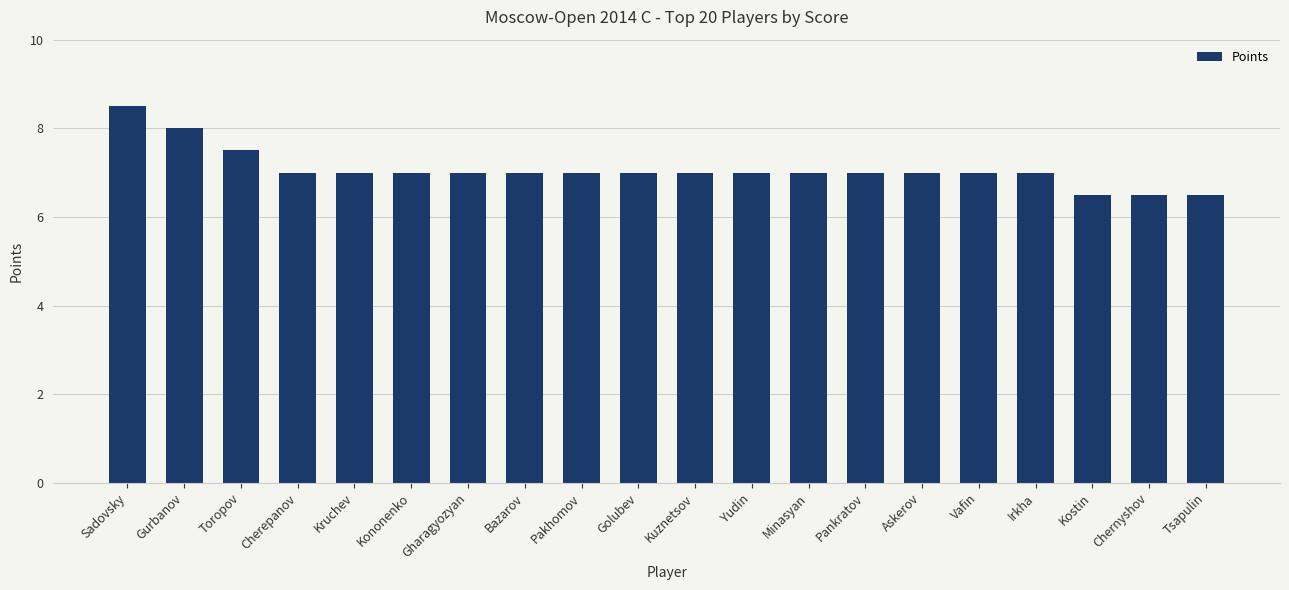

What value does the data have at Toropov?

7.5